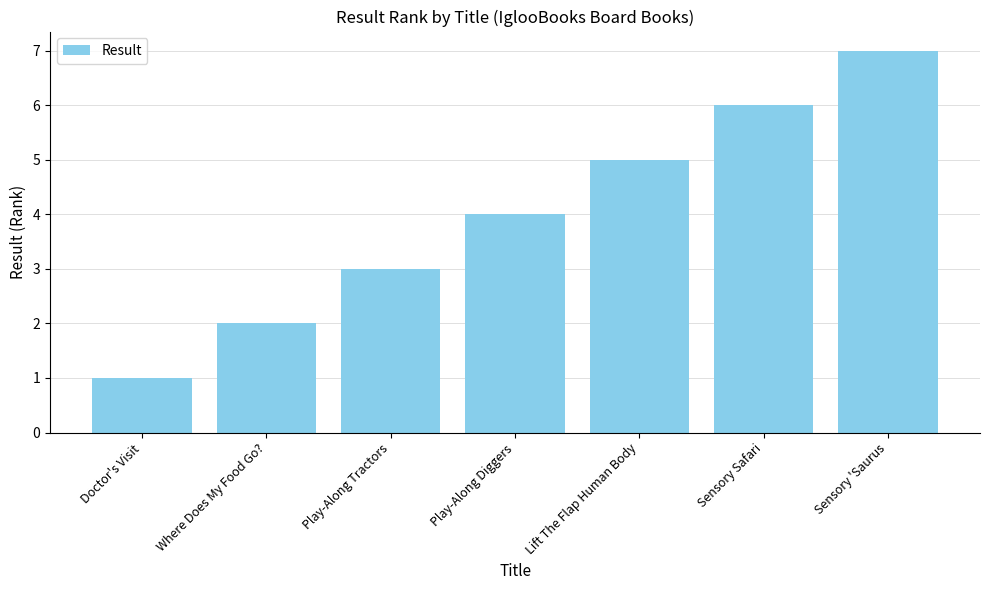

What is the sum of the values at Sensory Safari and Sensory 'Saurus?

13